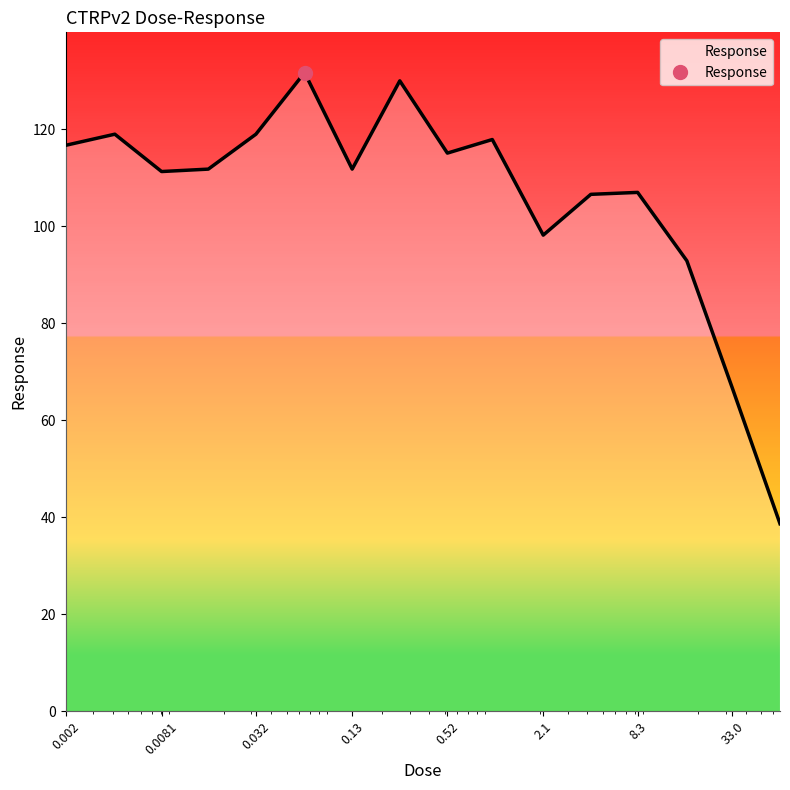

Reading left to right, transcribe all the data shown in this chart.

116.7	119.0	111.3	111.8	119.0	131.7	111.8	130.0	115.1	117.9	98.2	106.6	107.0	92.9	66.6	38.7